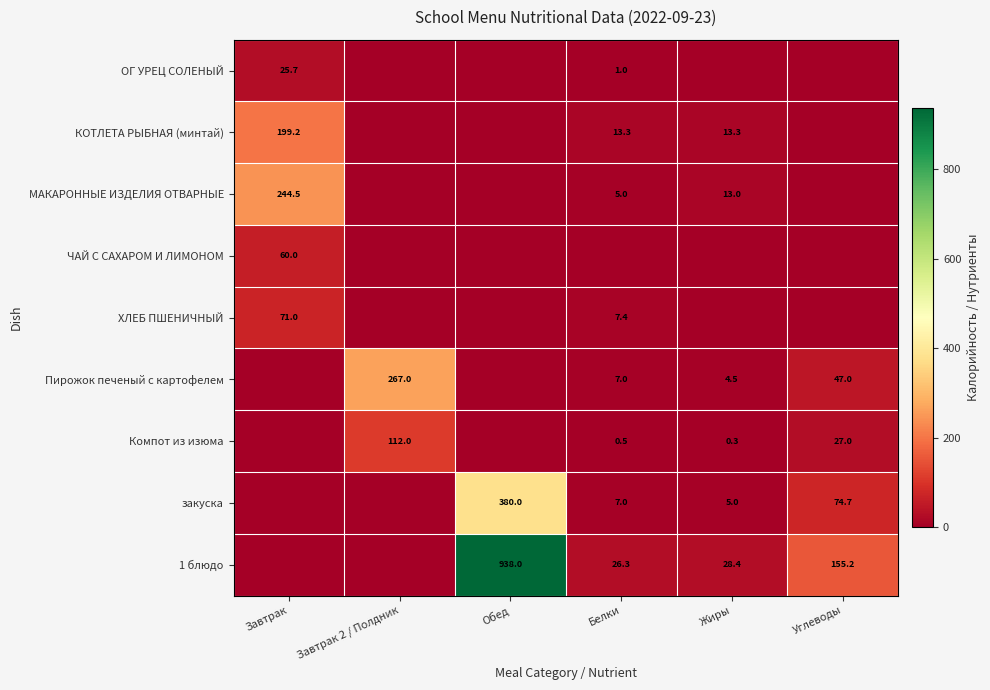

What is the spread (max minus min) of values at Завтрак 2 / Полдник?

267.0